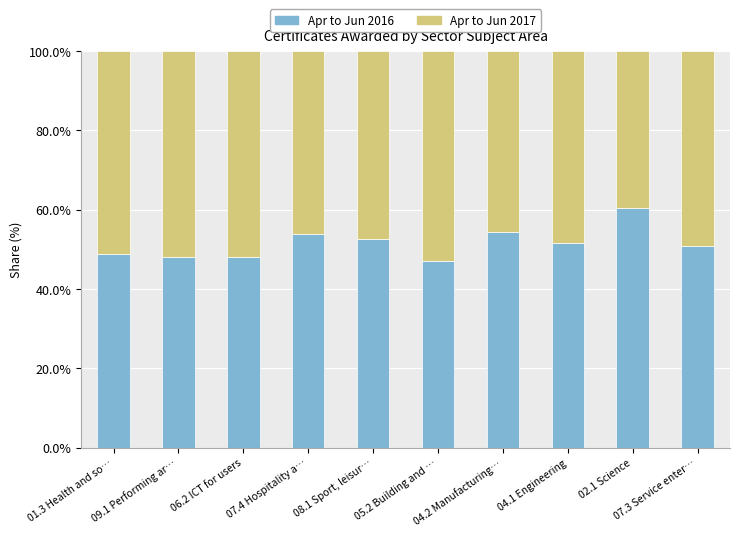

What is the minimum value for Apr to Jun 2016?

47.0